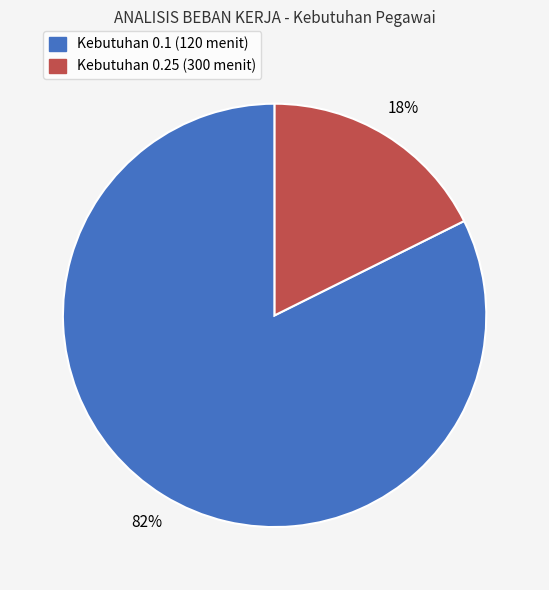

To the nearest percent, what is the average slice percentage?

50%